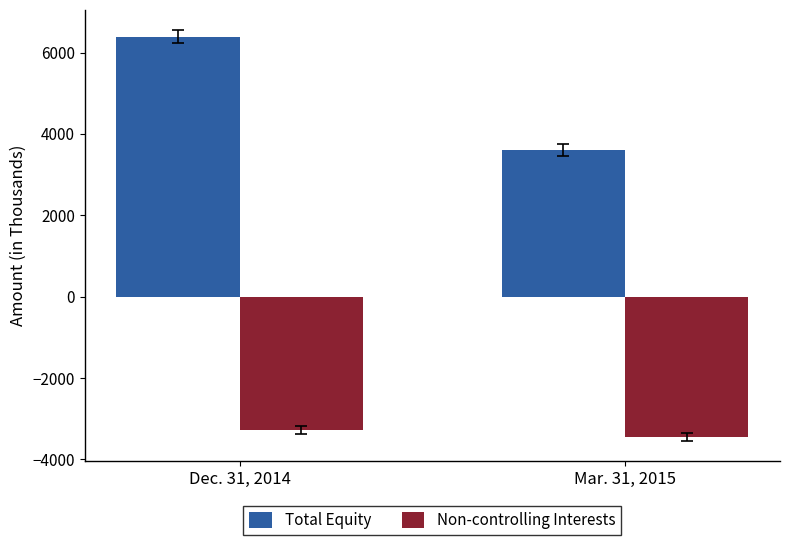

At how many categories does at least one series exceed 4132?

1